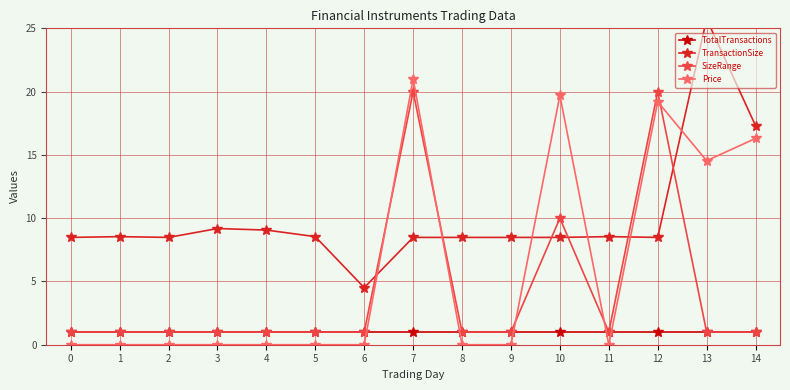

Rank the categories by Price value from lowest to highest.

0, 1, 2, 3, 4, 5, 6, 8, 9, 11, 13, 14, 12, 10, 7